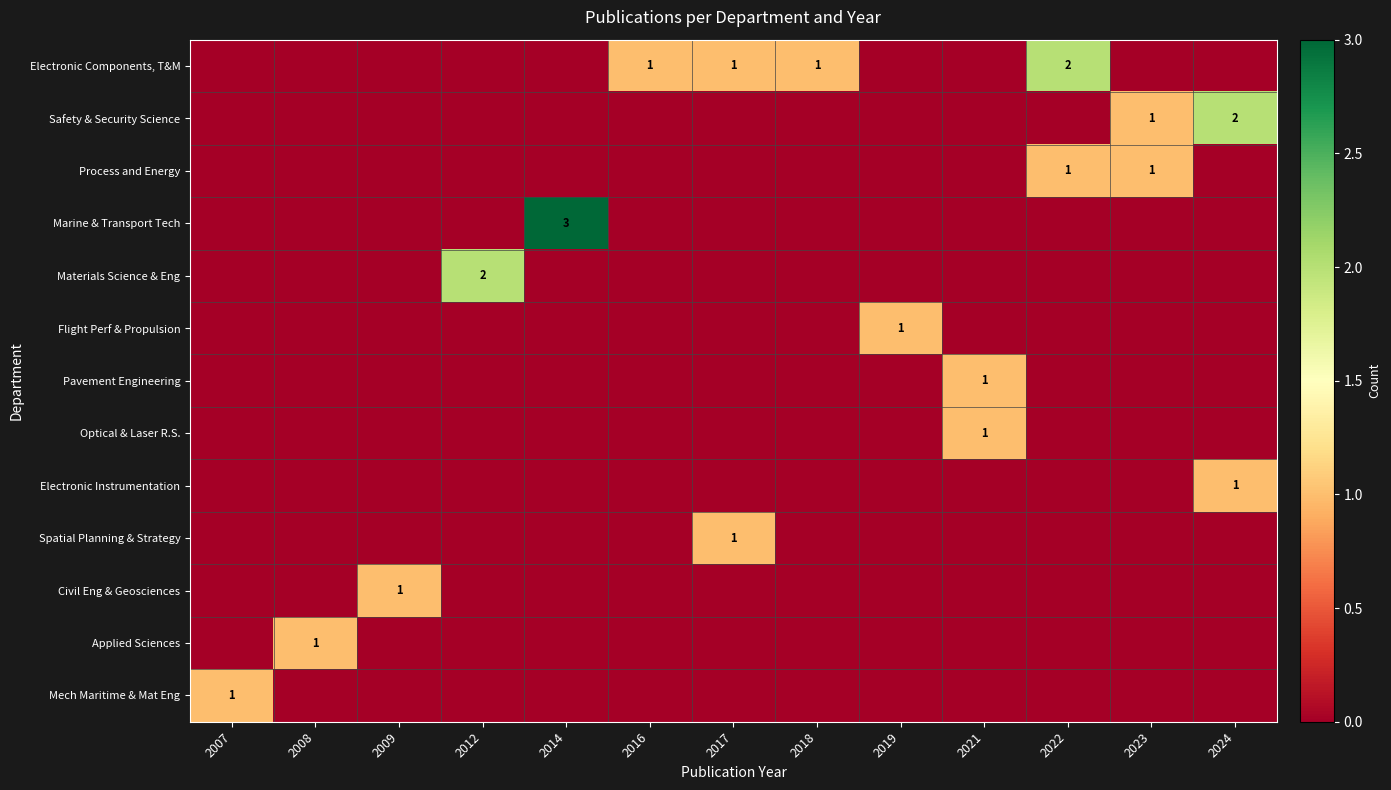

Is it true that Electronic Components, T&M equals -1 at 2009?

False